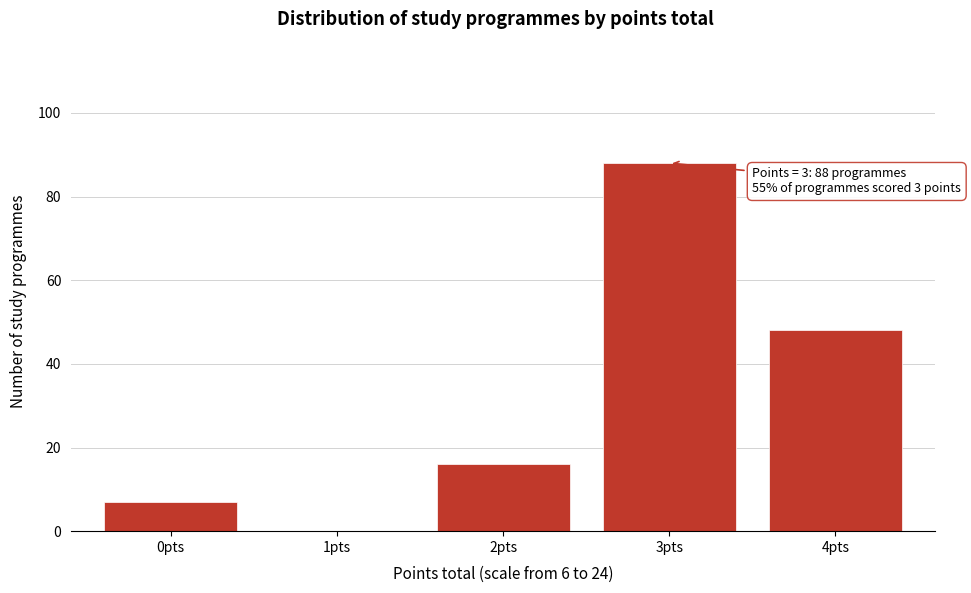

Reading left to right, extract all data points from this chart.

0pts=7	1pts=0	2pts=16	3pts=88	4pts=48